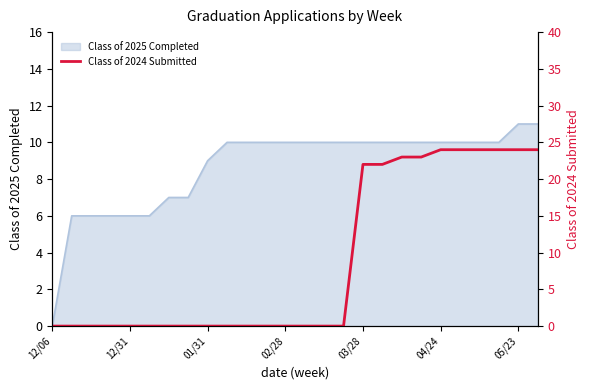

Is it true that Class of 2025 Completed equals 6 at 01/31?

False